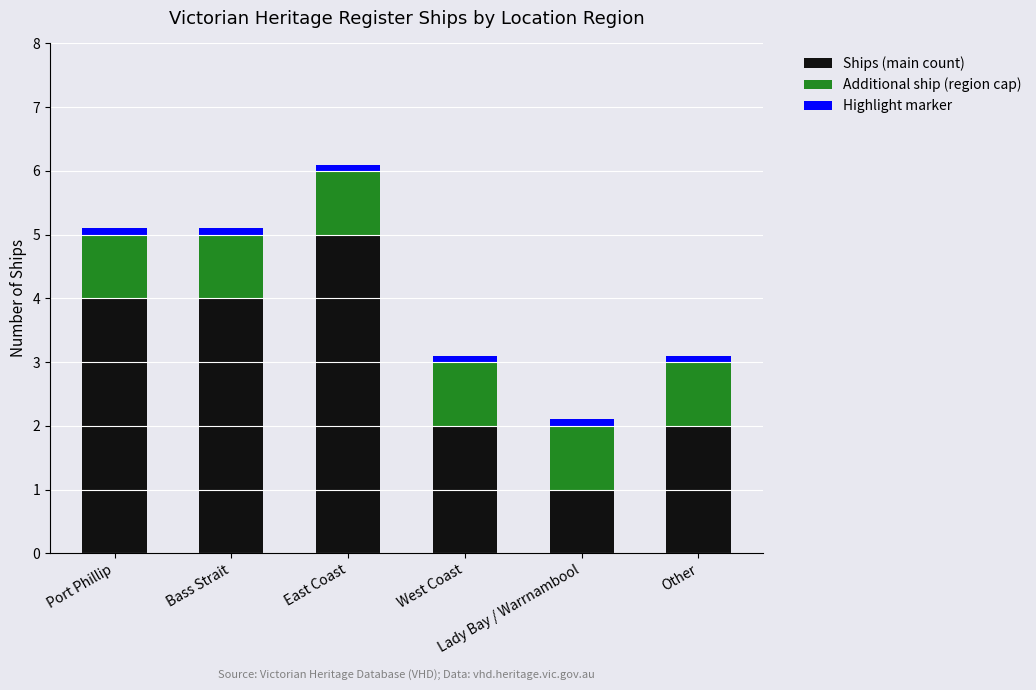

What is the difference between the second highest and minimum values in the Ships (main count) series?

3.0